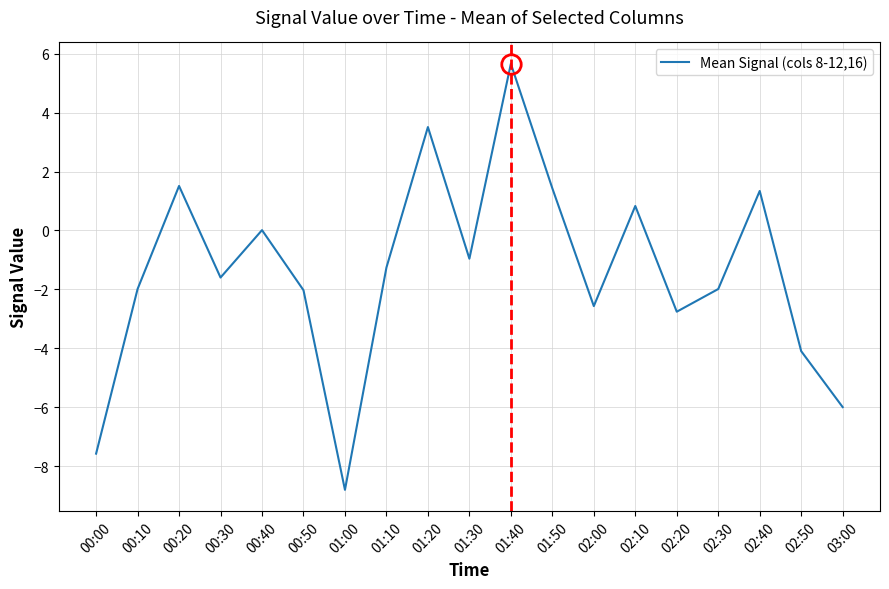

What is the change in value from 00:20 to 00:30?

-3.1